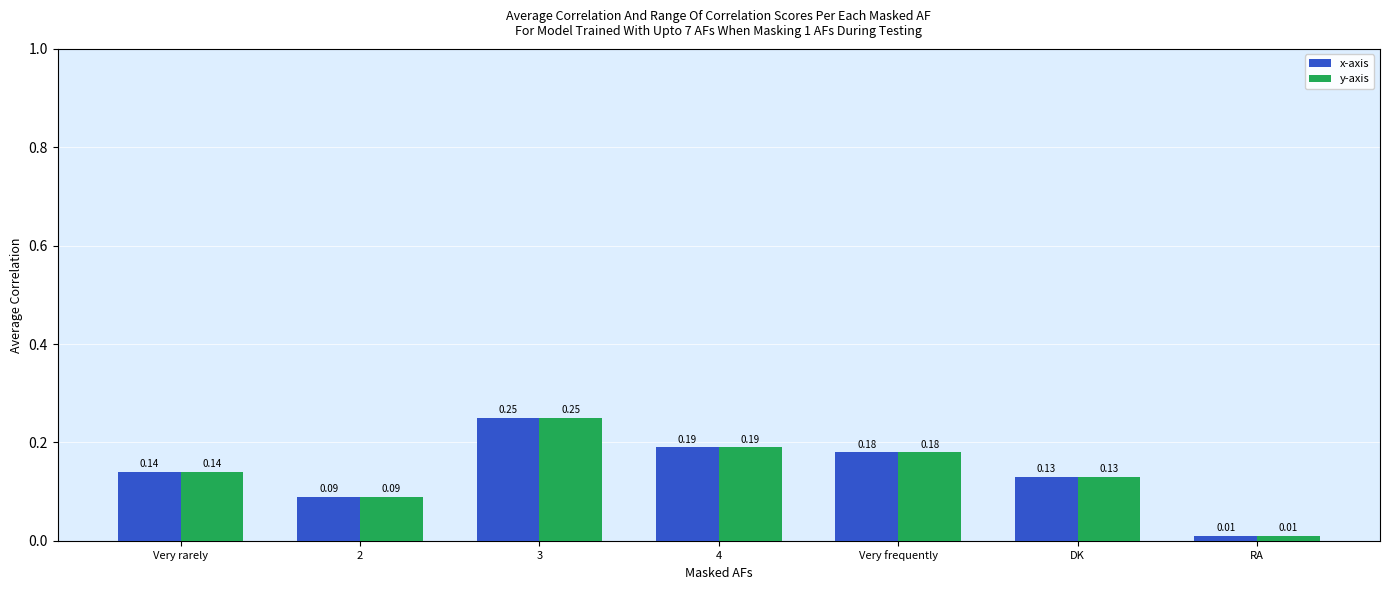

Which label corresponds to the smallest value in the chart?

RA